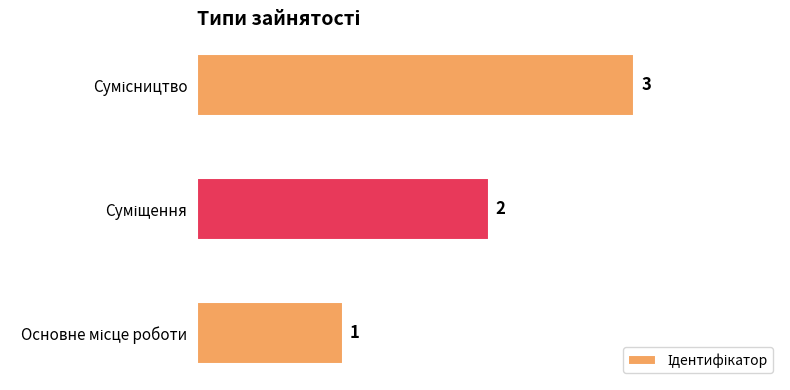

How many bars are there in total?

3